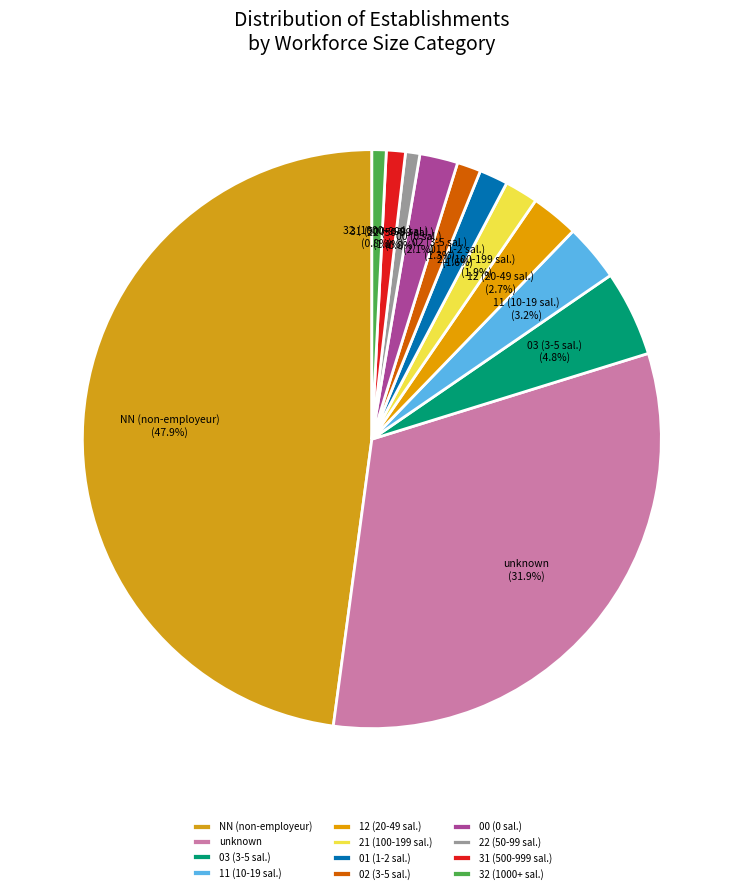

Is there a majority slice in this chart?

No